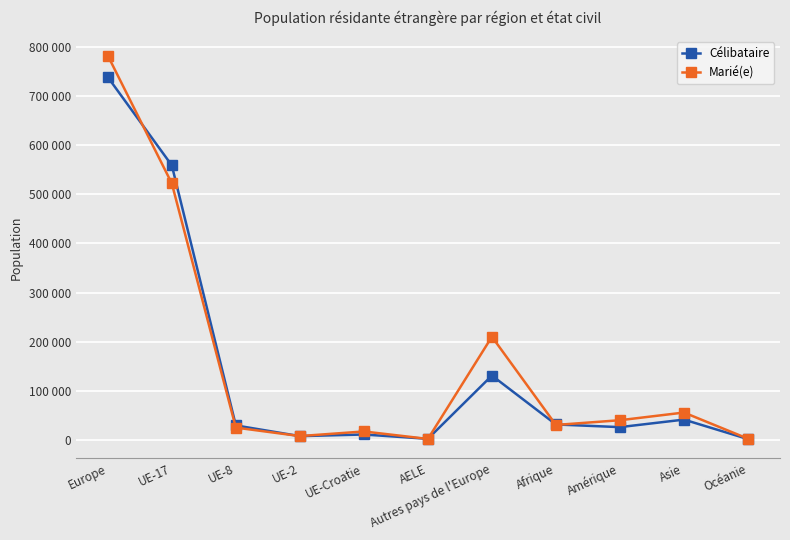

Reading left to right, transcribe all the data shown in this chart.

Célibataire: 738910	559062	29192	7338	10670	1867	130781	31113	25683	41027	1325
Marié(e): 782790	522279	24722	7436	16863	1631	209859	30136	39771	55432	2065